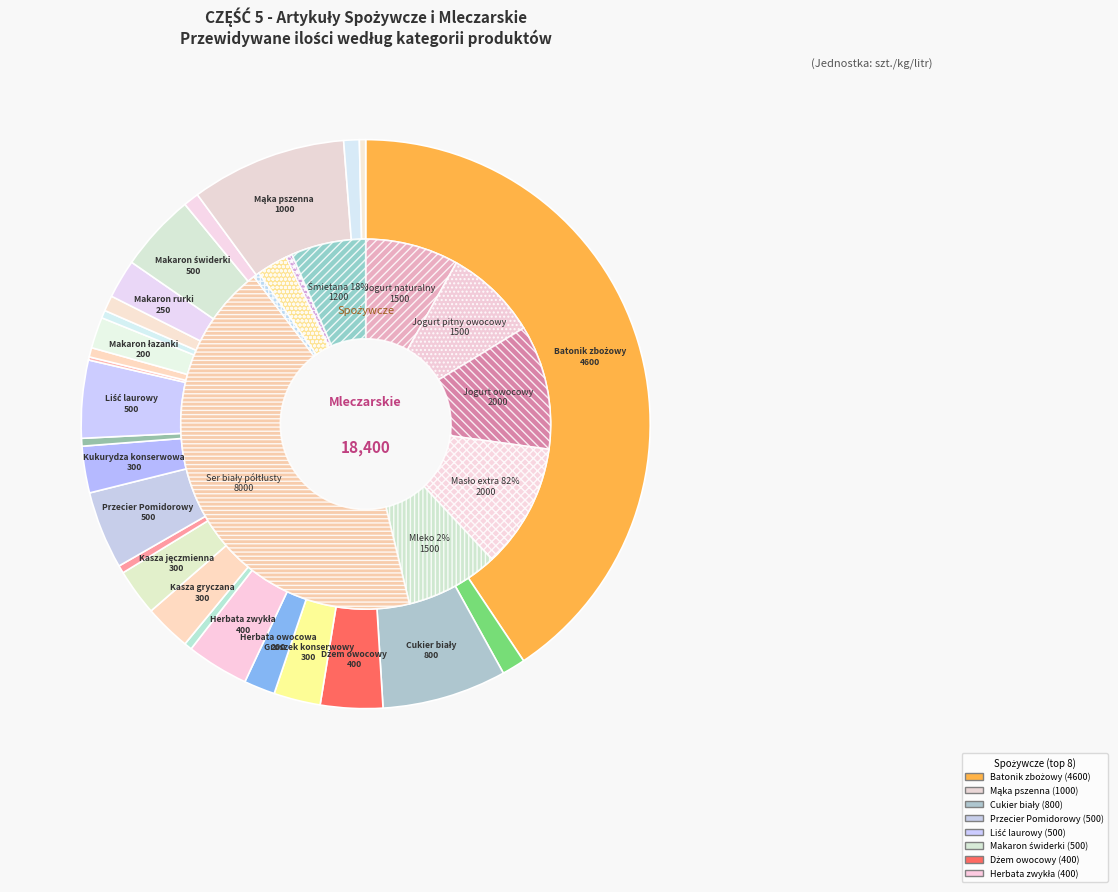

Rank the categories by value from highest to lowest.

Ser biały półtłusty, Batonik zbożowy, Jogurt owocowy, Masło extra 82%, Jogurt naturalny, Jogurt pitny owocowy, Mleko 2%, Śmietana 18%, Mąka pszenna, Cukier biały, Serek smakowy, Przecier Pomidorowy, Liść laurowy, Makaron świderki, Dżem owocowy, Herbata zwykła, Groszek konserwowy, Kasza gryczana, Kasza jęczmienna, Kukurydza konserwowa, Makaron rurki, Herbata owocowa, Makaron łazanki, Bazylia, Ser żółty, Serek naturalny, Makaron nitki, Makaron zacierka, Mąka ziemniaczana, Majonez, Kakao naturalne, Keczup, Kwasek cytrynowy, Makaron muszelki, Miód pszczeli, Majeranek